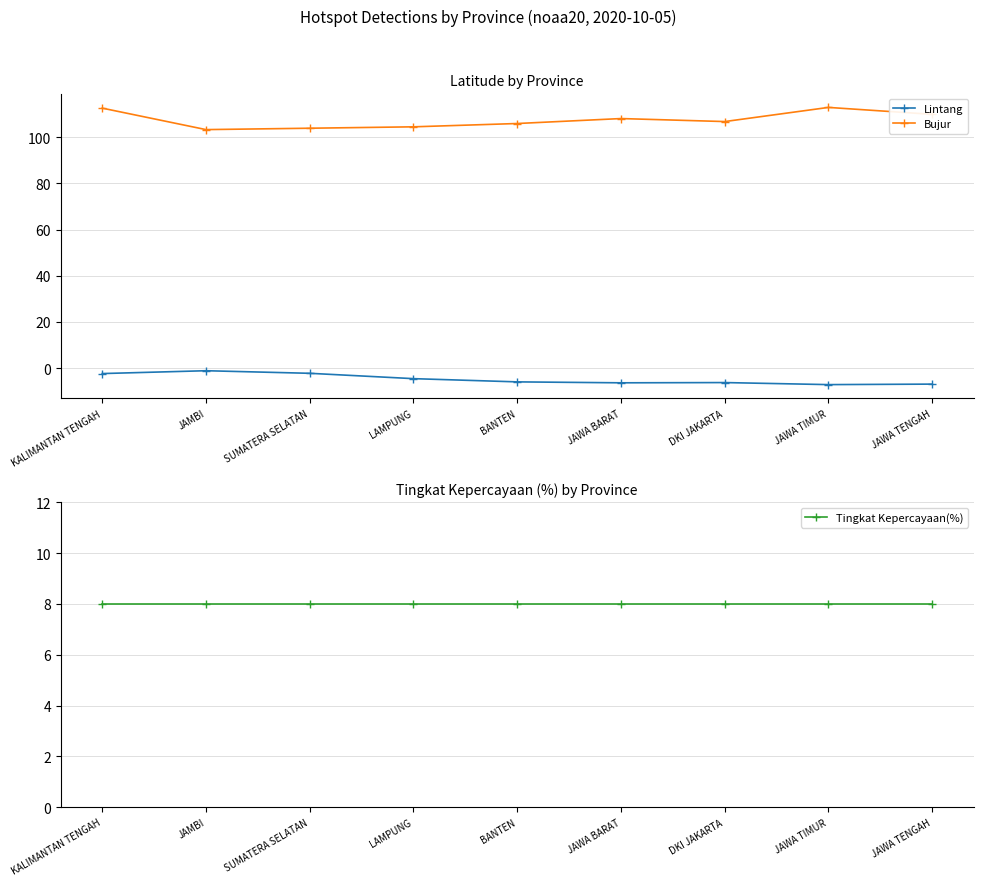

In Bujur, how many points are lower than both neighbors (excluding endpoints)?

2